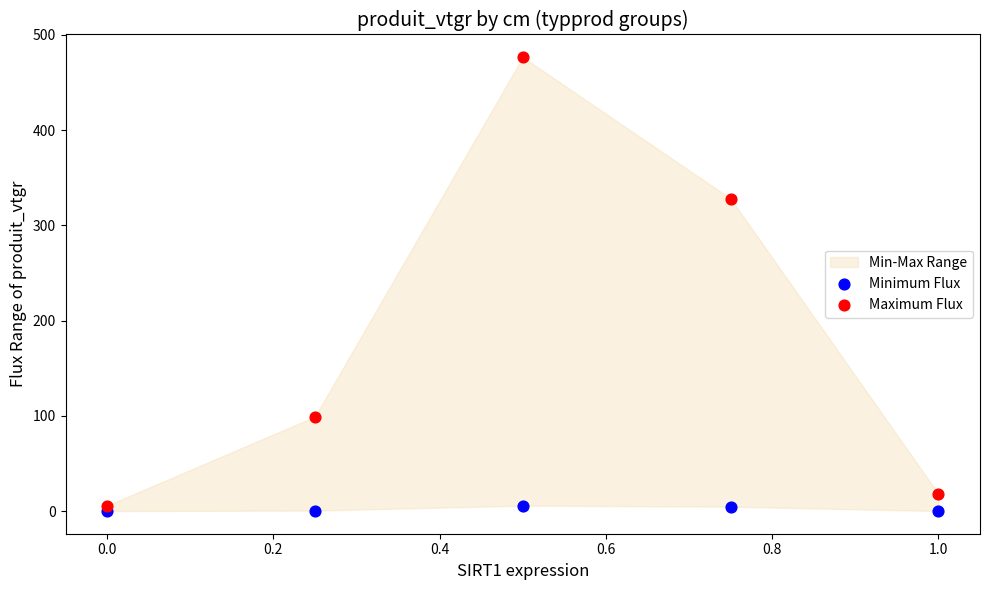

Across all data points, what is the average X value?

0.5